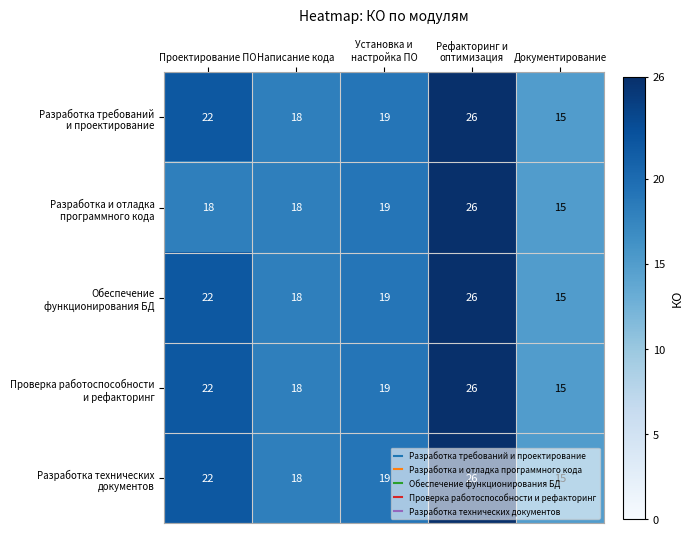

What is the greatest value displayed?

26